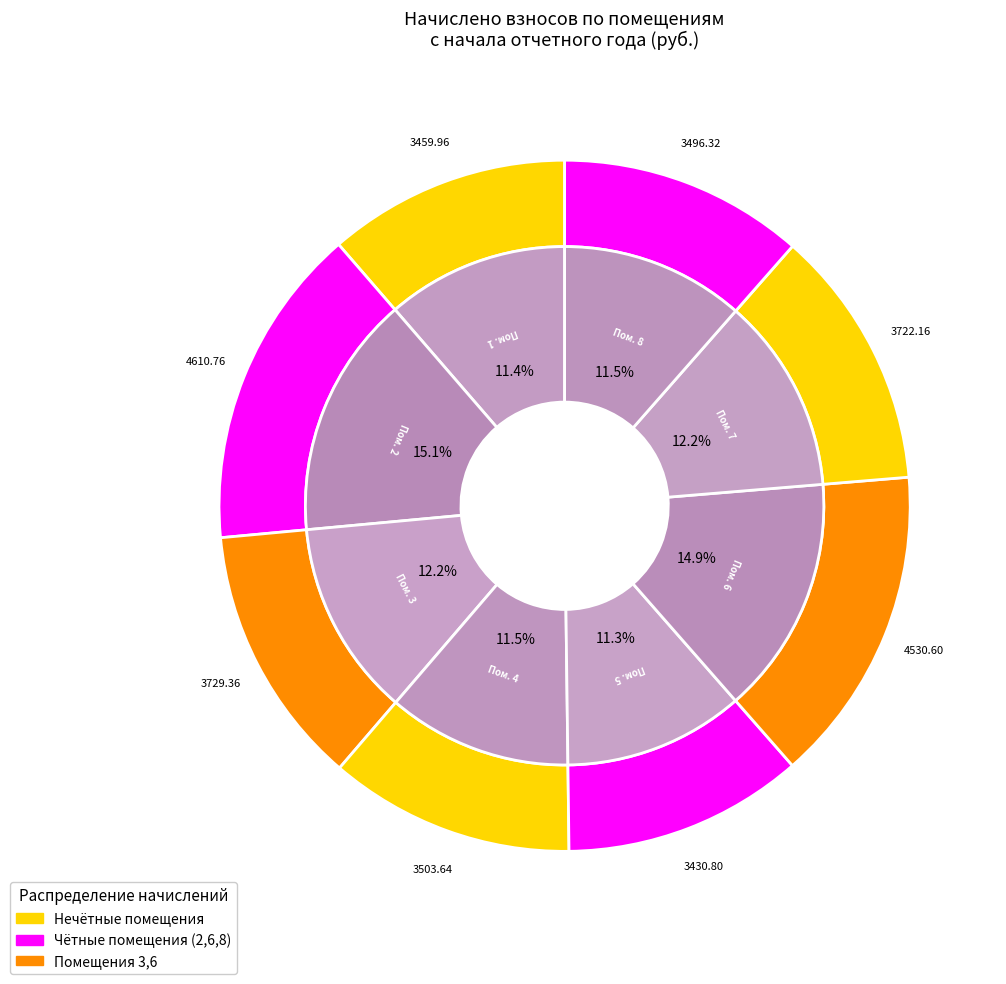

Is there a majority slice in this chart?

No